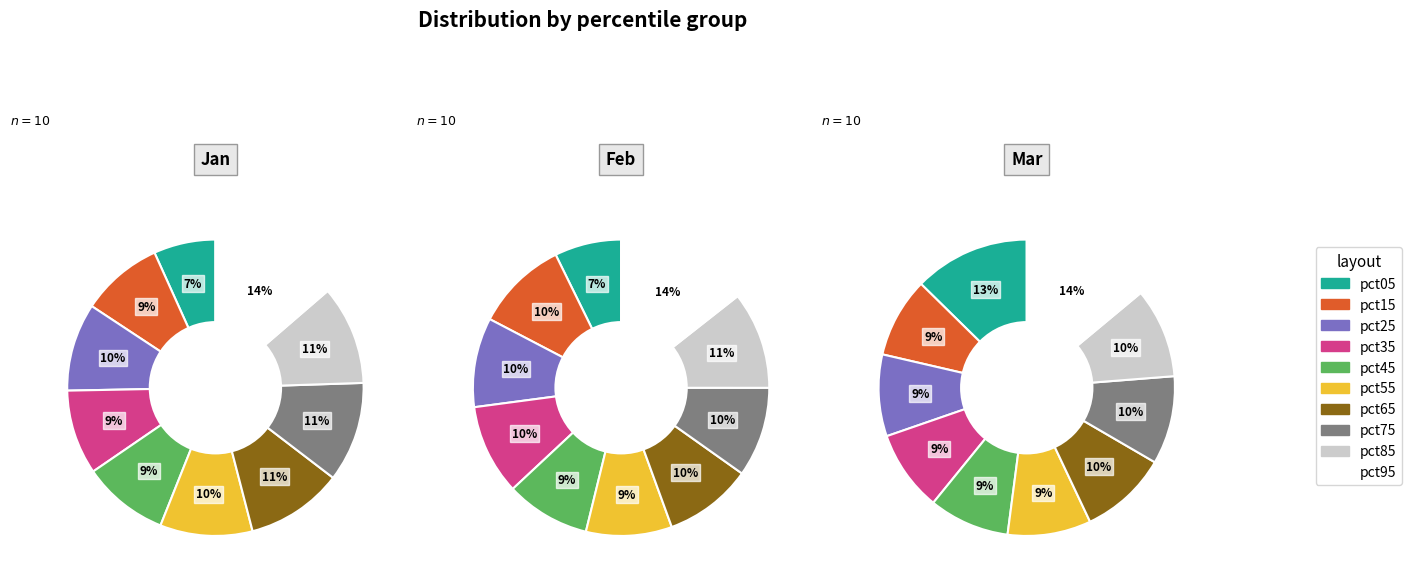

To the nearest percent, what percentage of the pie is pct15?

9%